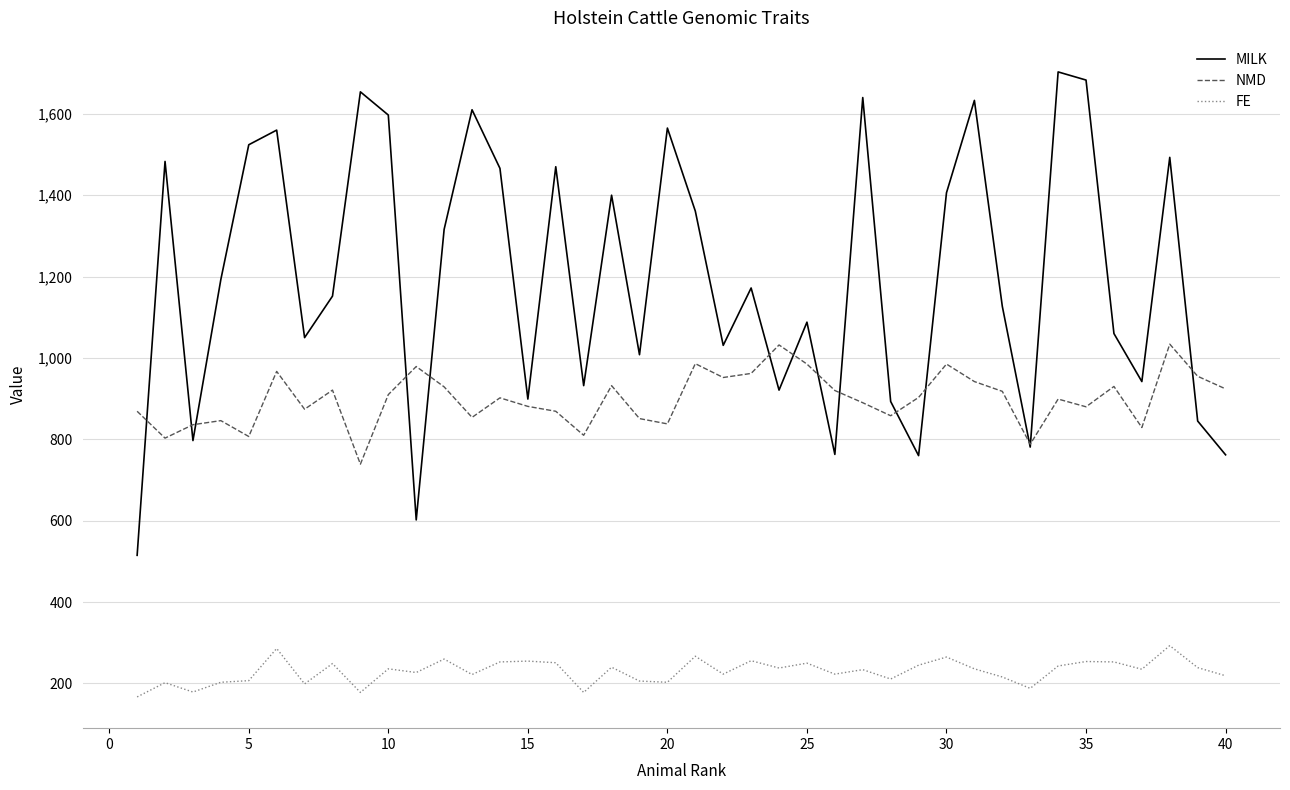

True or false: NMD and FE cross at least once.

False